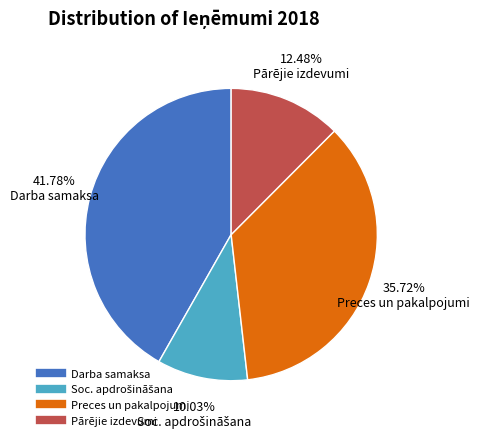

Is there any slice that represents more than half of the pie?

No